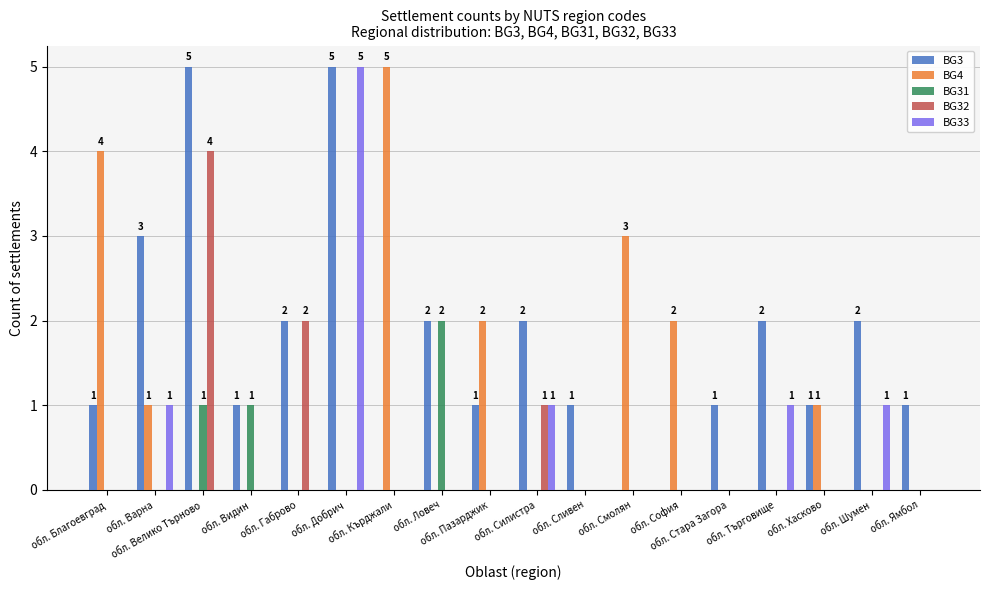

Which series has the largest total across all categories?

BG3